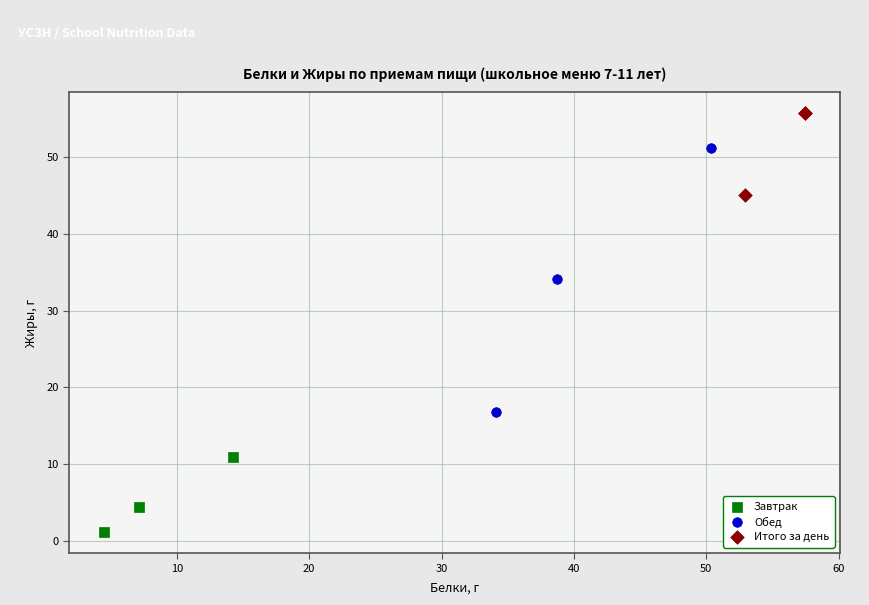

Which series contains the lowest Y value?

Завтрак